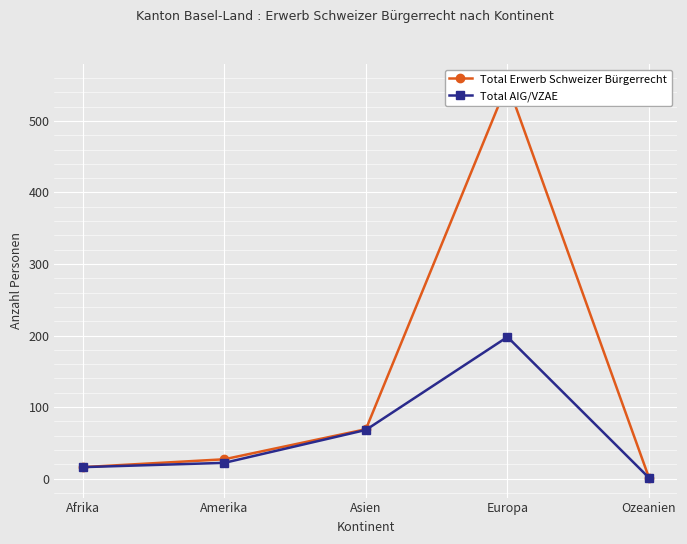

What is the value of the Total AIG/VZAE point at the 5th from the left?

1